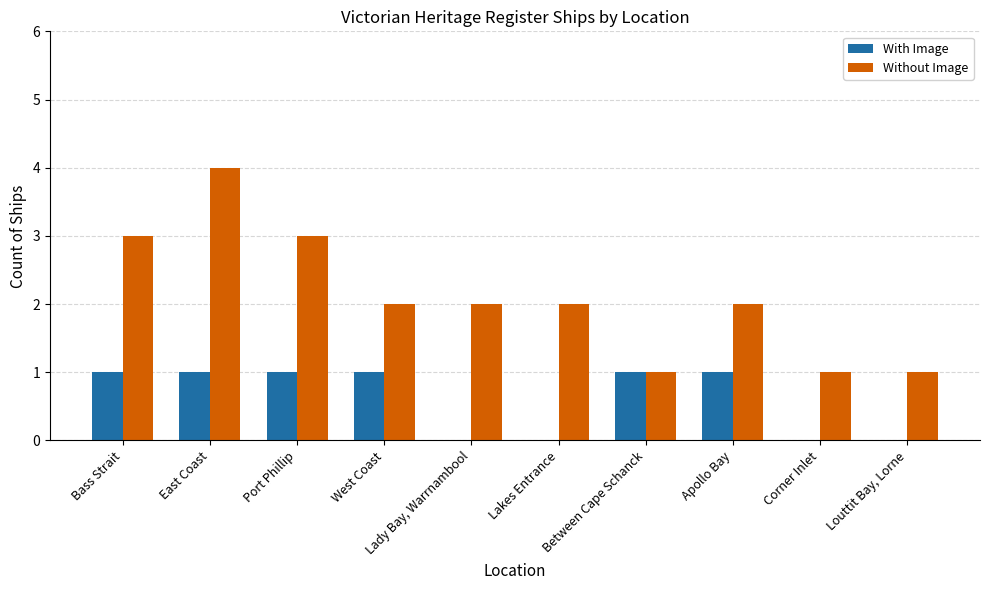

Reading left to right, extract all data points from this chart.

With Image: Bass Strait=1	East Coast=1	Port Phillip=1	West Coast=1	Lady Bay, Warrnambool=0	Lakes Entrance=0	Between Cape Schanck=1	Apollo Bay=1	Corner Inlet=0	Louttit Bay, Lorne=0
Without Image: Bass Strait=3	East Coast=4	Port Phillip=3	West Coast=2	Lady Bay, Warrnambool=2	Lakes Entrance=2	Between Cape Schanck=1	Apollo Bay=2	Corner Inlet=1	Louttit Bay, Lorne=1